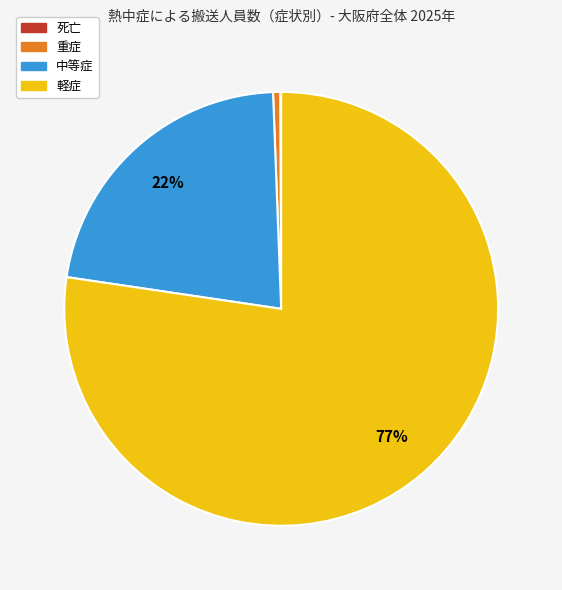

Approximately how many times larger is the value at 中等症 compared to 軽症?

0.3